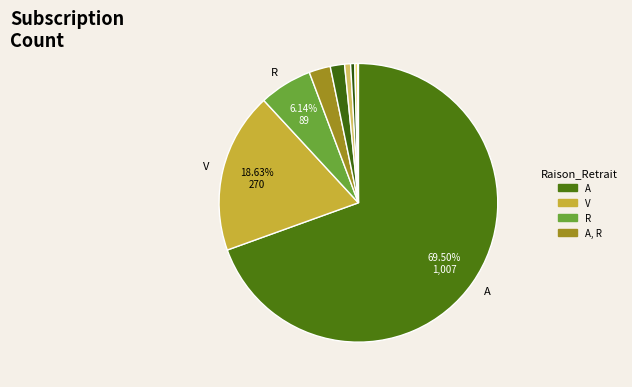

How many slices are in this pie chart?

9